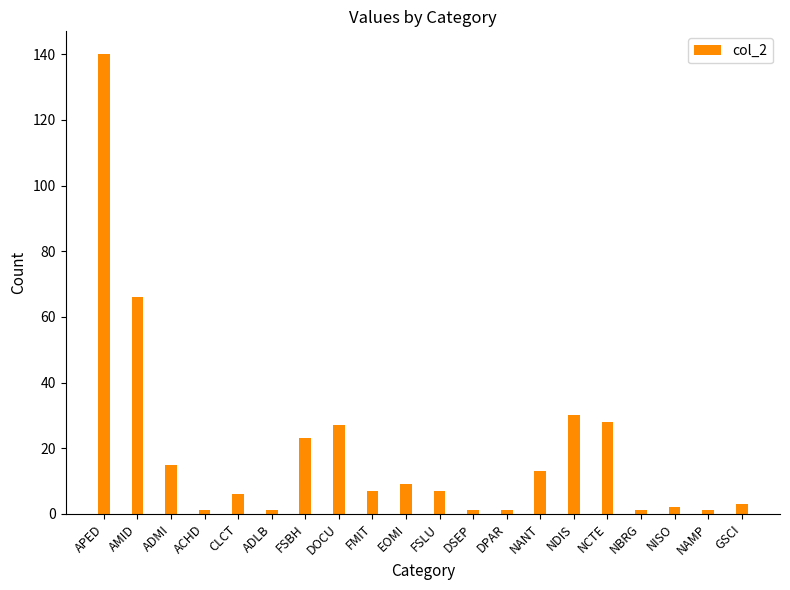

How many bars are there in total?

20